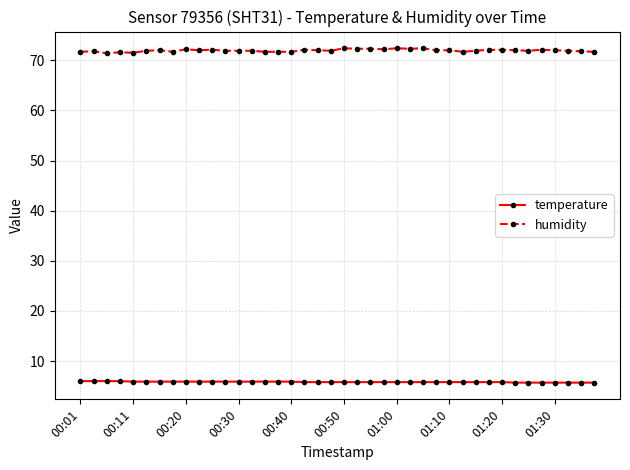

What is the highest value of the temperature series?

6.0